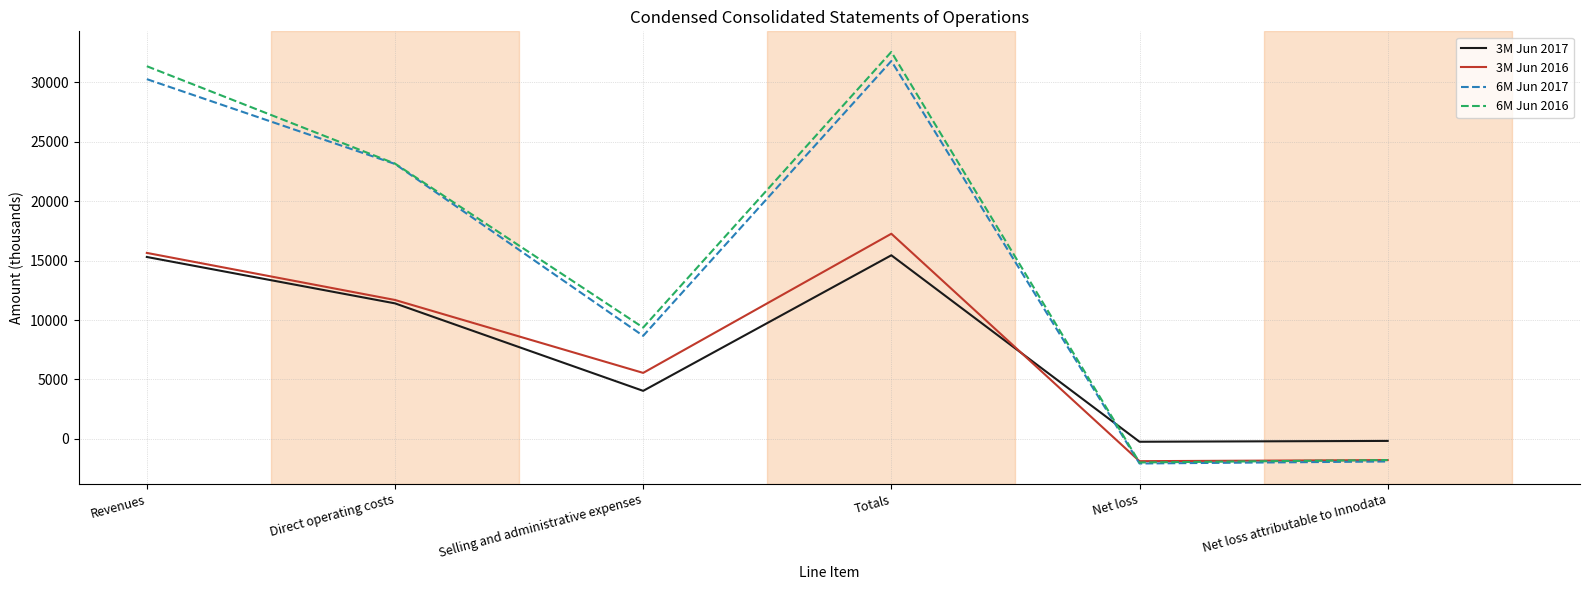

At which label does 6M Jun 2016 first exceed 23150?

Revenues